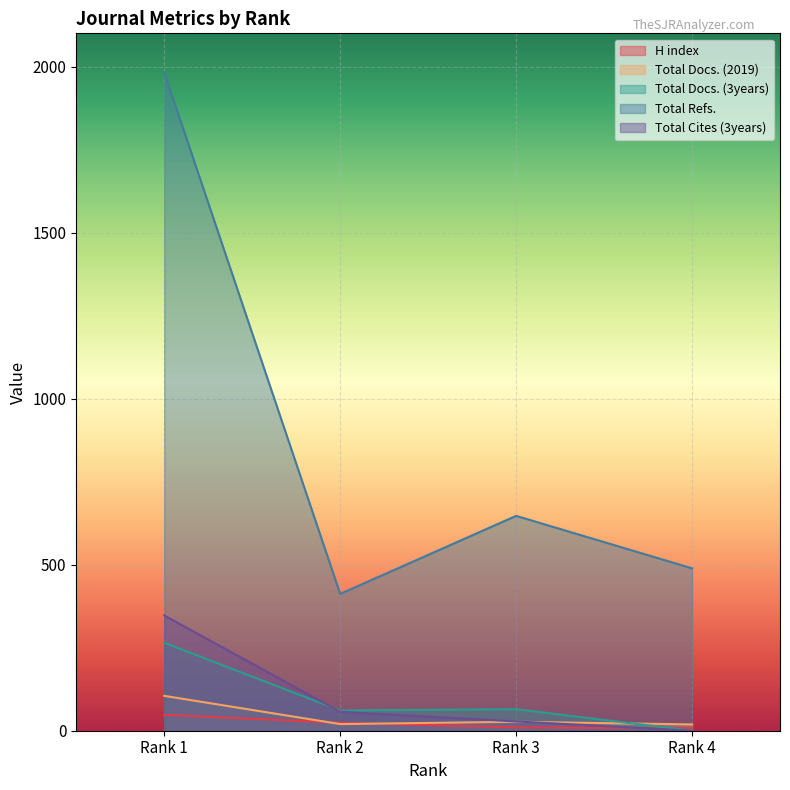

What is the value of the Total Docs. (2019) point at the 3rd from the left?

27